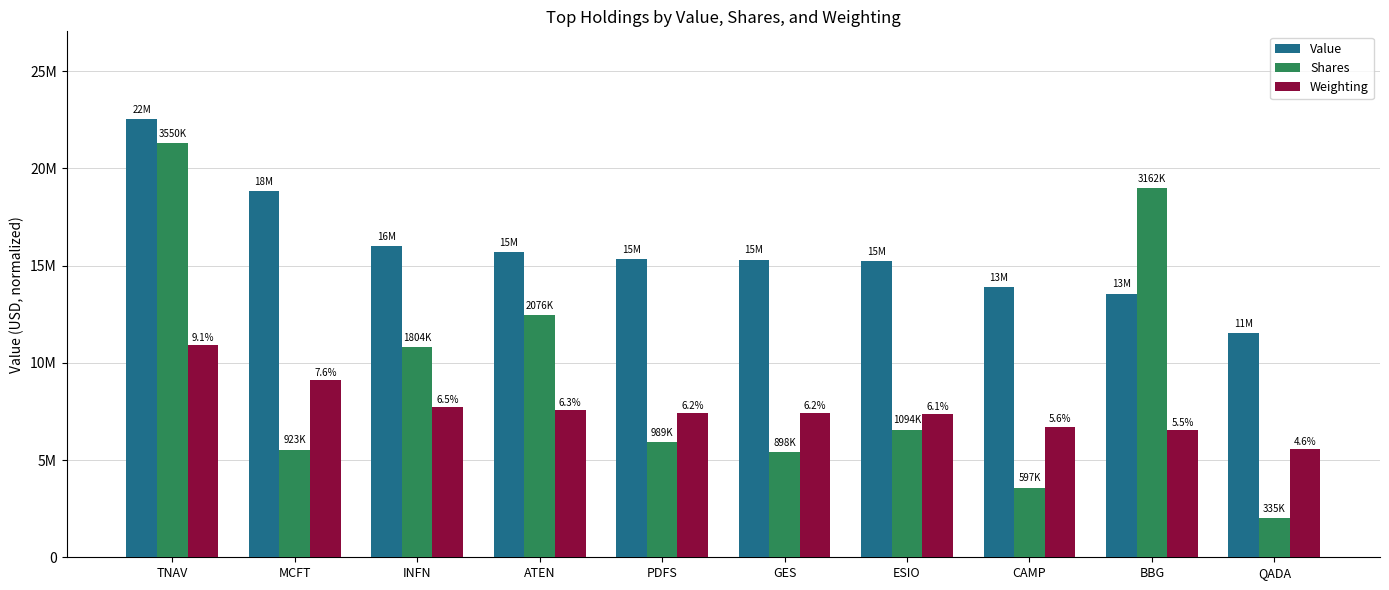

Between GES and PDFS, which is larger?

PDFS